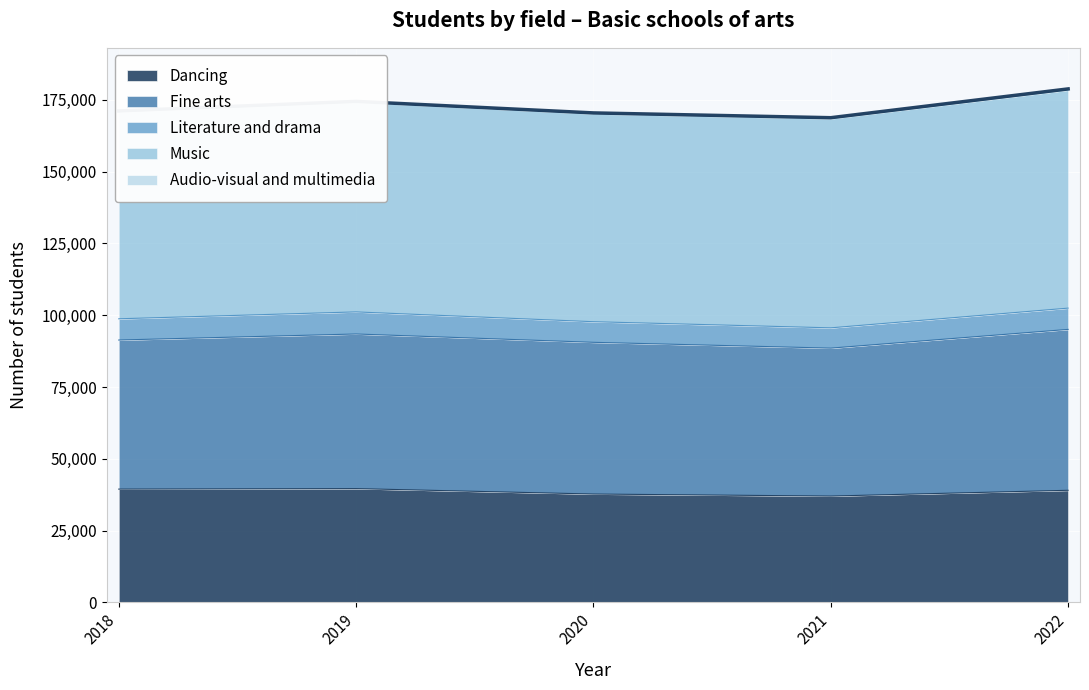

Between 2018 and 2020, which is larger?

2018